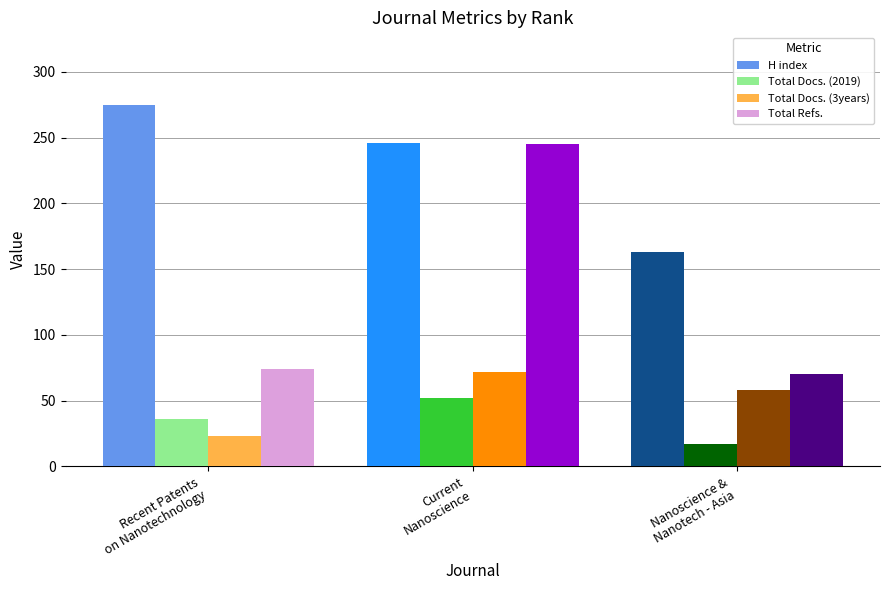

Which series has the widest spread of values?

Total Refs.